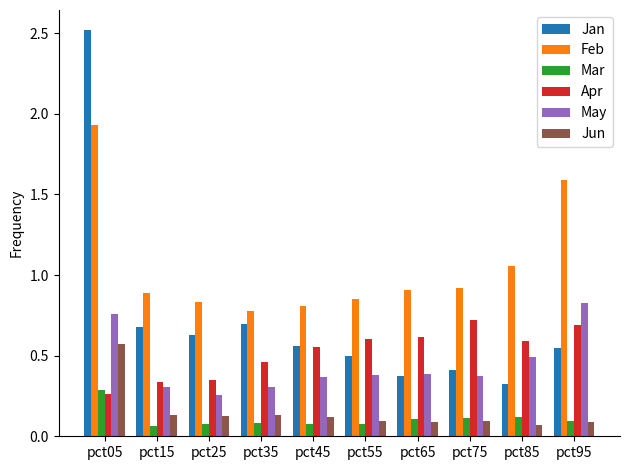

What is the total value across all series at pct25?

2.3